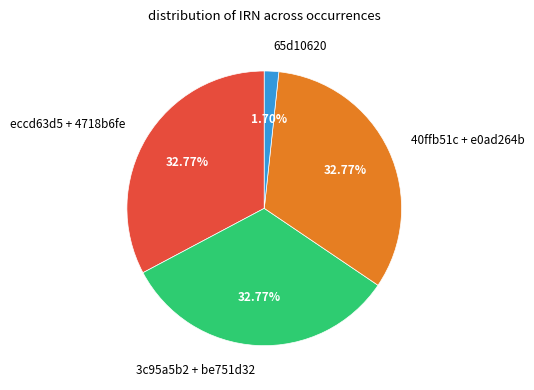

Between 65d10620 and 40ffb51c + e0ad264b, which is larger?

40ffb51c + e0ad264b